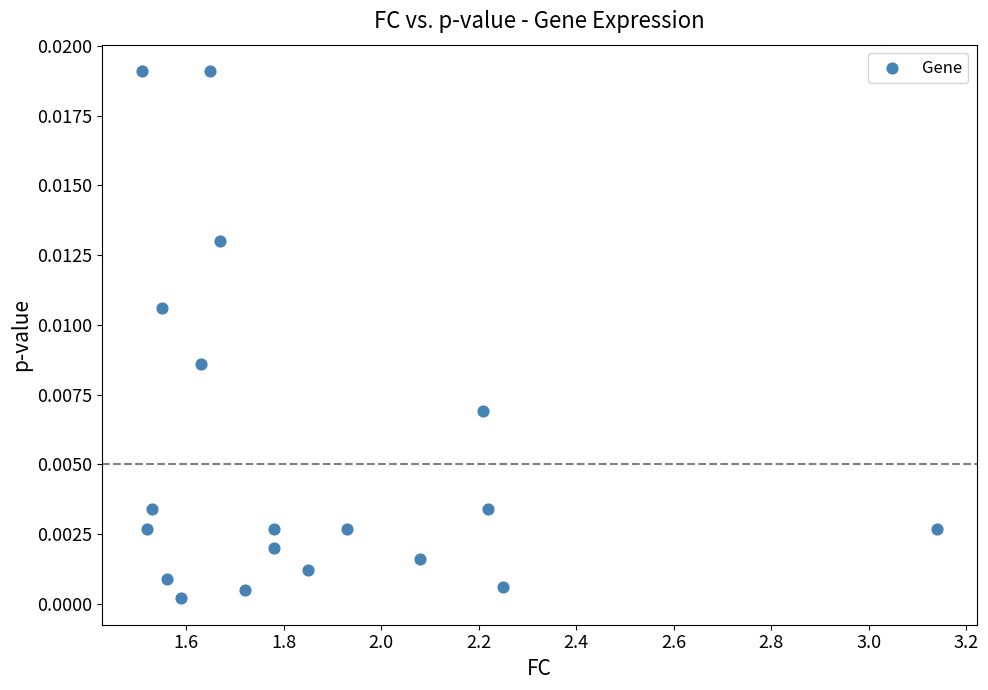

What is the range of X values (max minus min)?

1.6